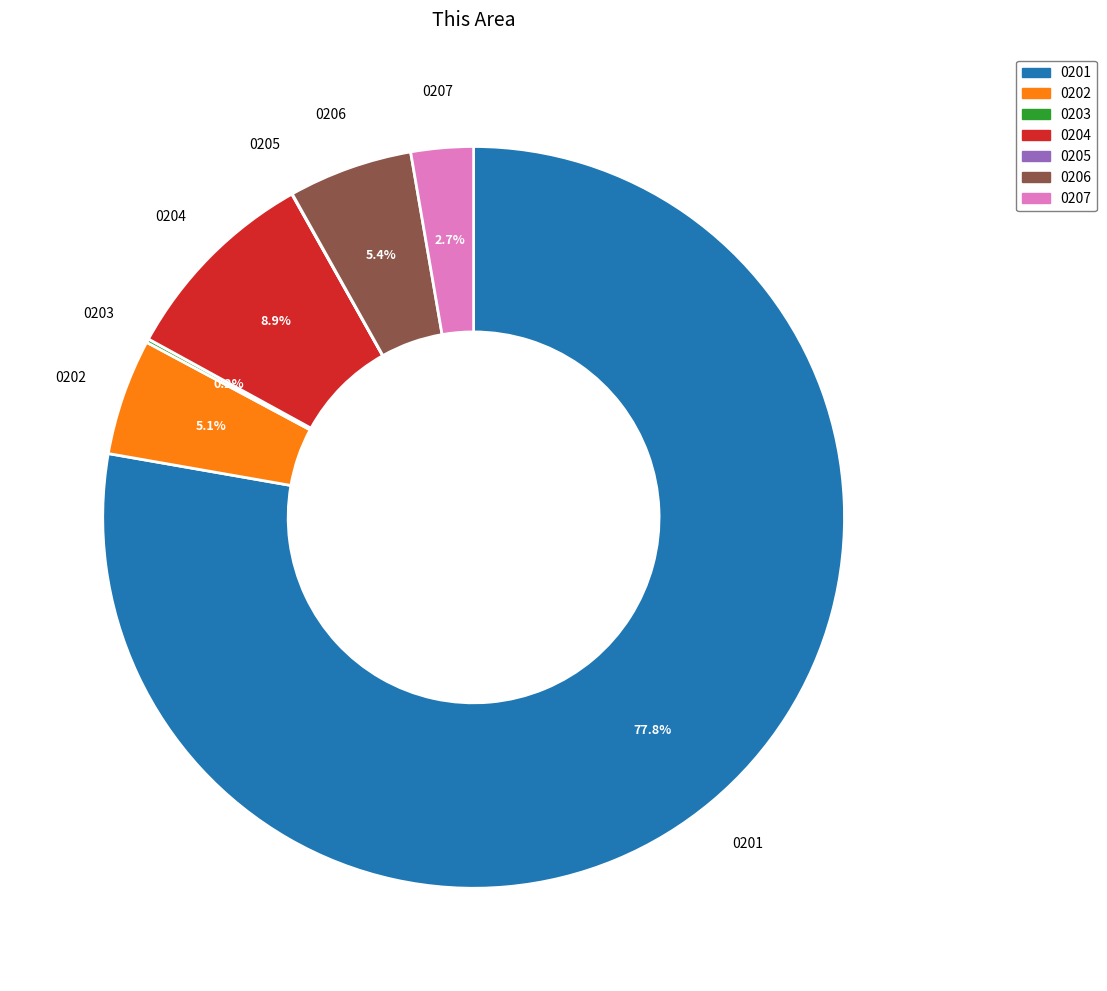

To the nearest percent, what is the average slice percentage?

14%